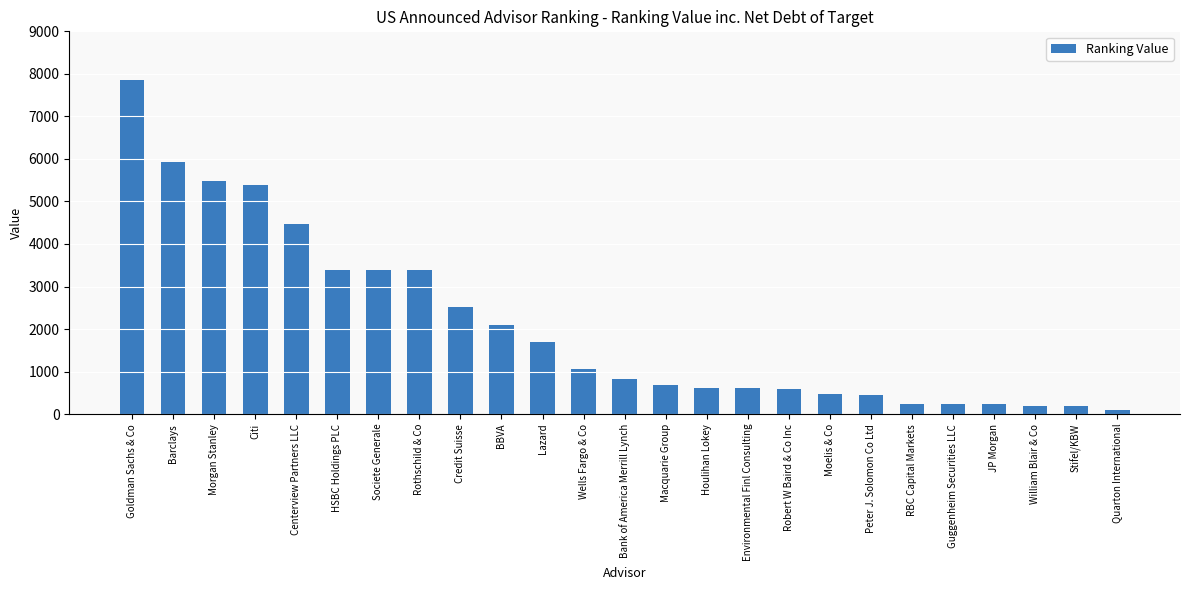

What is the change in value from Societe Generale to Wells Fargo & Co?

-2330.9